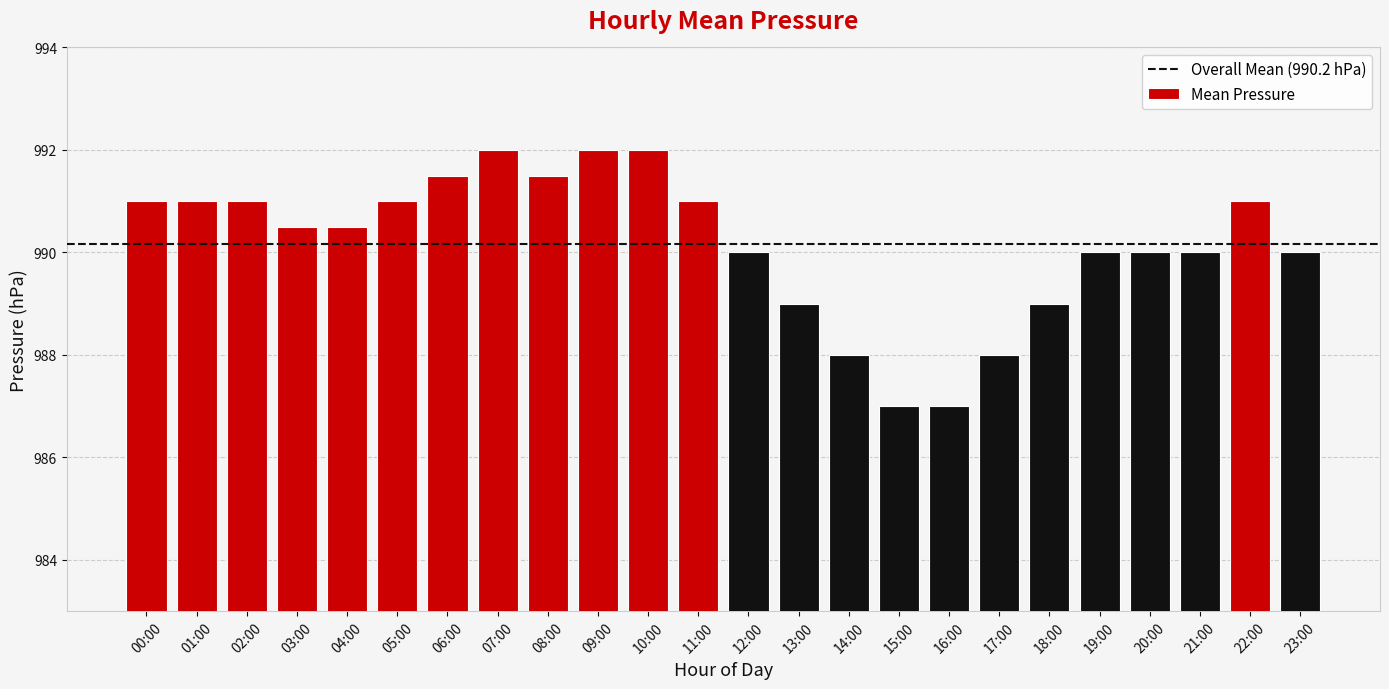

Approximately how many times larger is the value at 13:00 compared to 23:00?

1.0